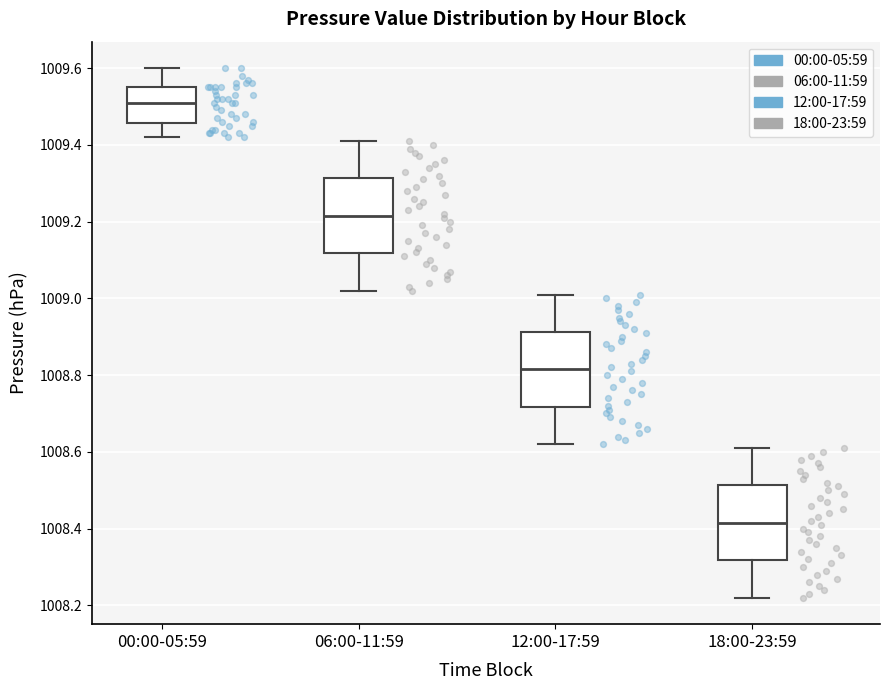

Which box has the lowest median line?

18:00-23:59